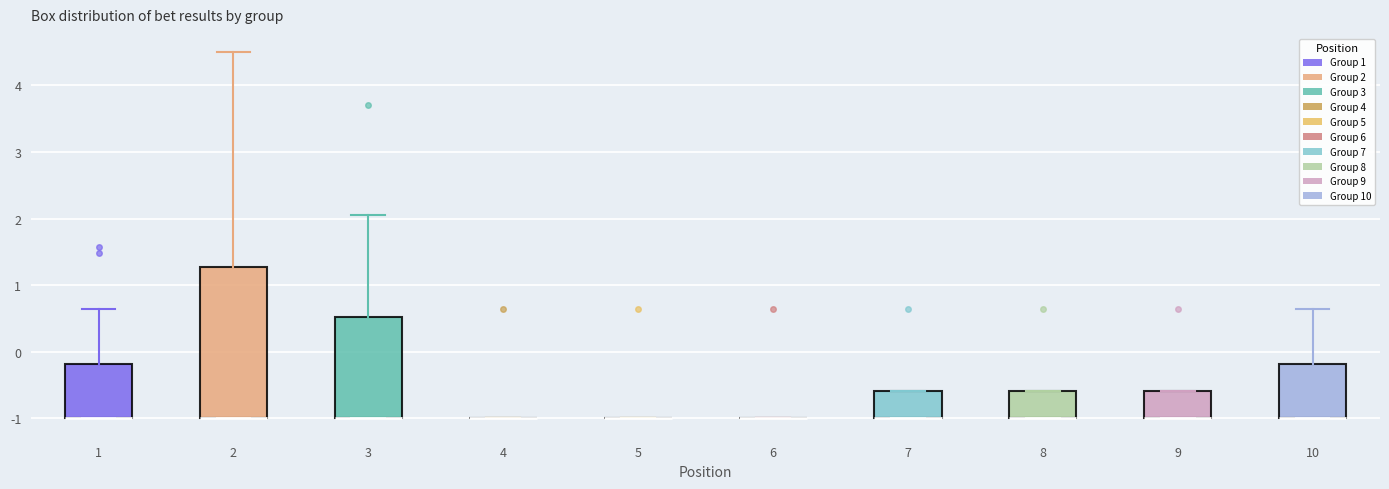

Reading left to right, transcribe this box plot: for each box, give where its median line is, the range the box spans, and where its two whiskers end, as read against the y-axis. The values are not printed on the chart, so give them approximately, as read against the axis.

1: median -1.0 (drawn on the box's lower edge), box -1.0 to -0.2, whiskers -1.0 to 0.6
2: median -1.0 (drawn on the box's lower edge), box -1.0 to 1.3, whiskers -1.0 to 4.5
3: median -1.0 (drawn on the box's lower edge), box -1.0 to 0.5, whiskers -1.0 to 2.1
4: box collapsed to a line at -1.0, whiskers -1.0 to -1.0
5: box collapsed to a line at -1.0, whiskers -1.0 to -1.0
6: box collapsed to a line at -1.0, whiskers -1.0 to -1.0
7: median -1.0 (drawn on the box's lower edge), box -1.0 to -0.6, whiskers -1.0 to -0.6
8: median -1.0 (drawn on the box's lower edge), box -1.0 to -0.6, whiskers -1.0 to -0.6
9: median -1.0 (drawn on the box's lower edge), box -1.0 to -0.6, whiskers -1.0 to -0.6
10: median -1.0 (drawn on the box's lower edge), box -1.0 to -0.2, whiskers -1.0 to 0.6